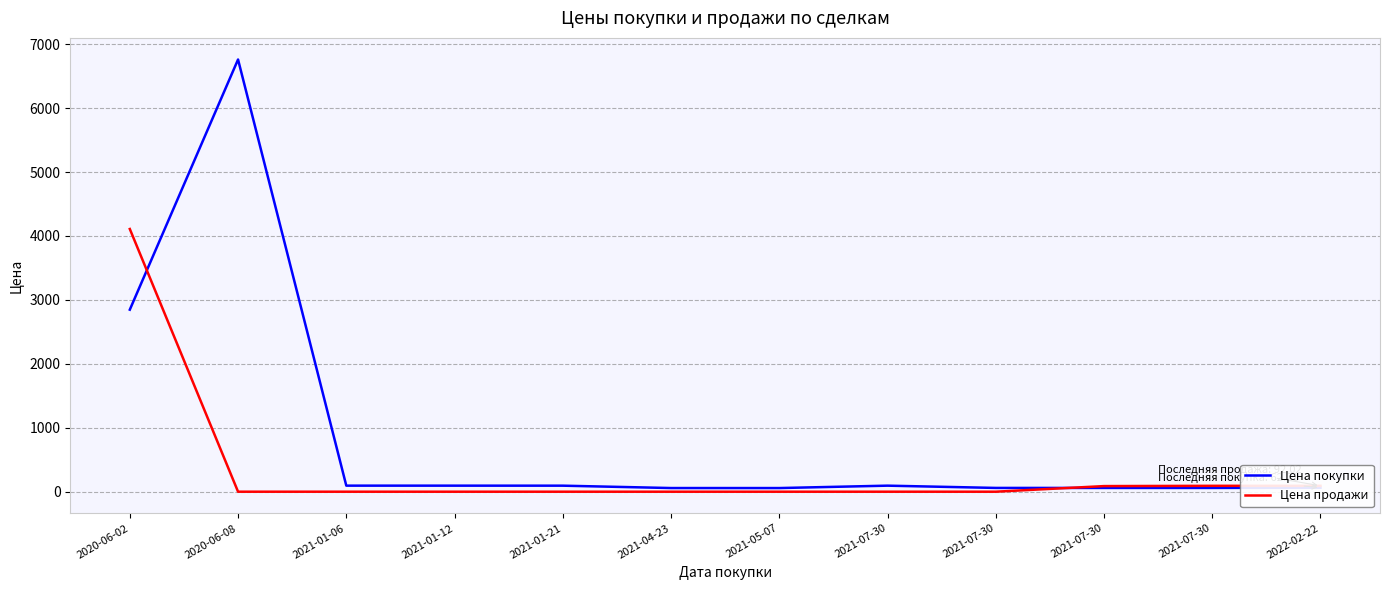

What are all the series names shown in the legend?

Цена покупки, Цена продажи